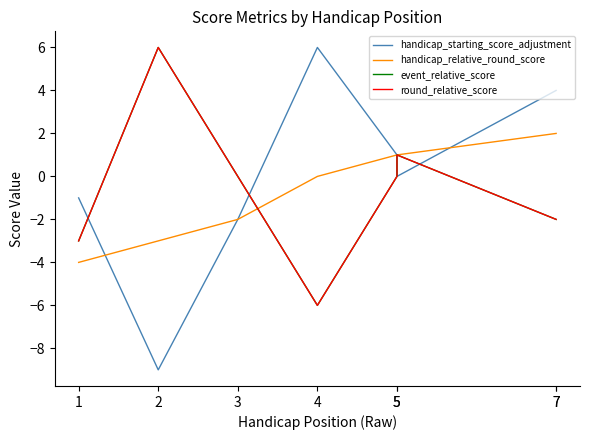

List the labels in order of handicap_starting_score_adjustment value, largest first.

4, 7, 7, 5, 5, 1, 3, 2